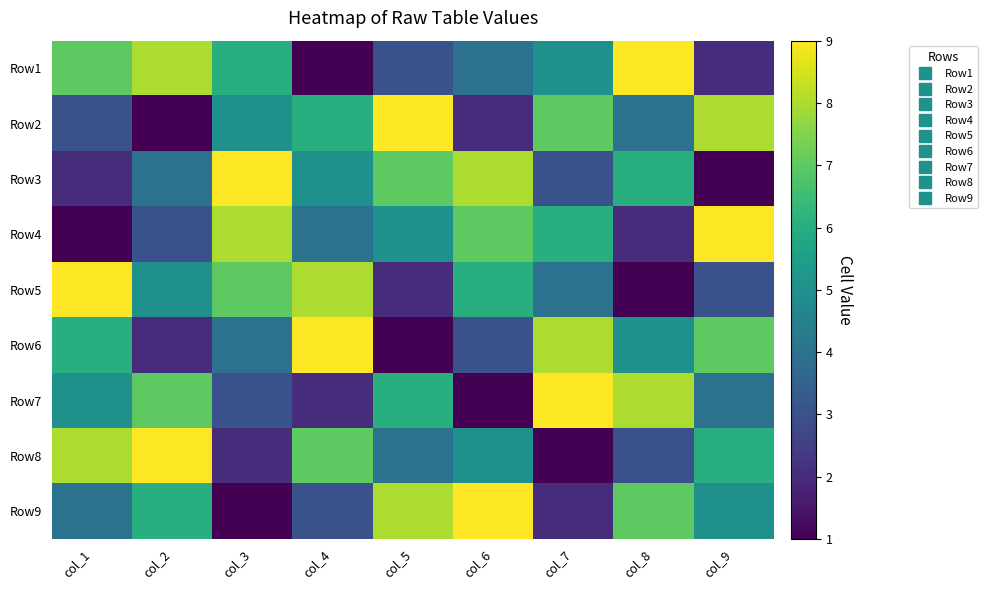

At which category does the chart reach its minimum across all series?

col_4